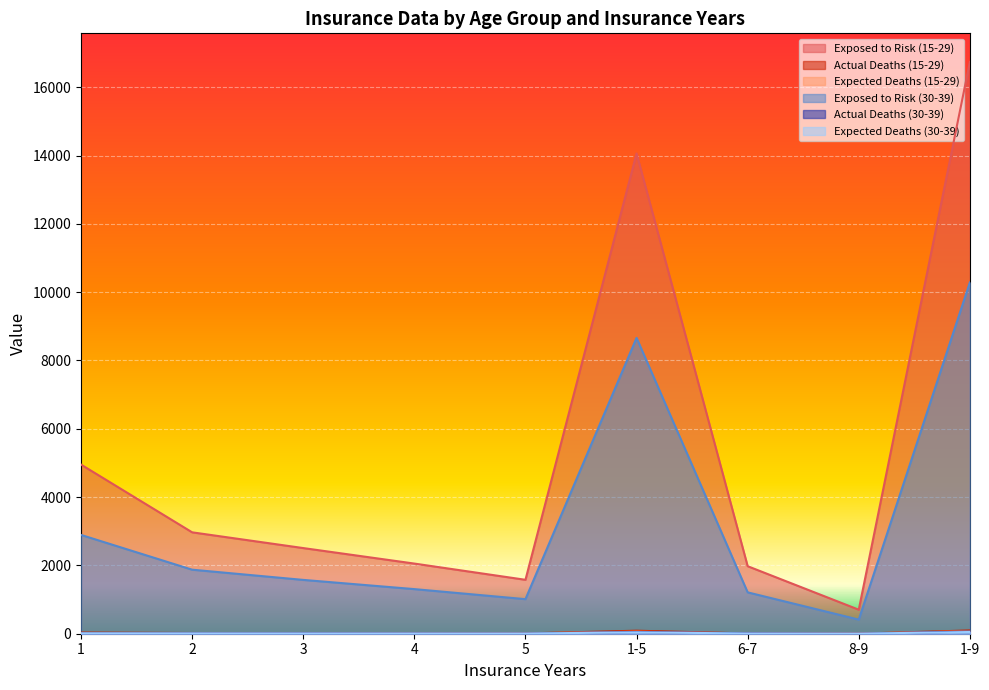

What is the total value across all series at 4?

3396.6